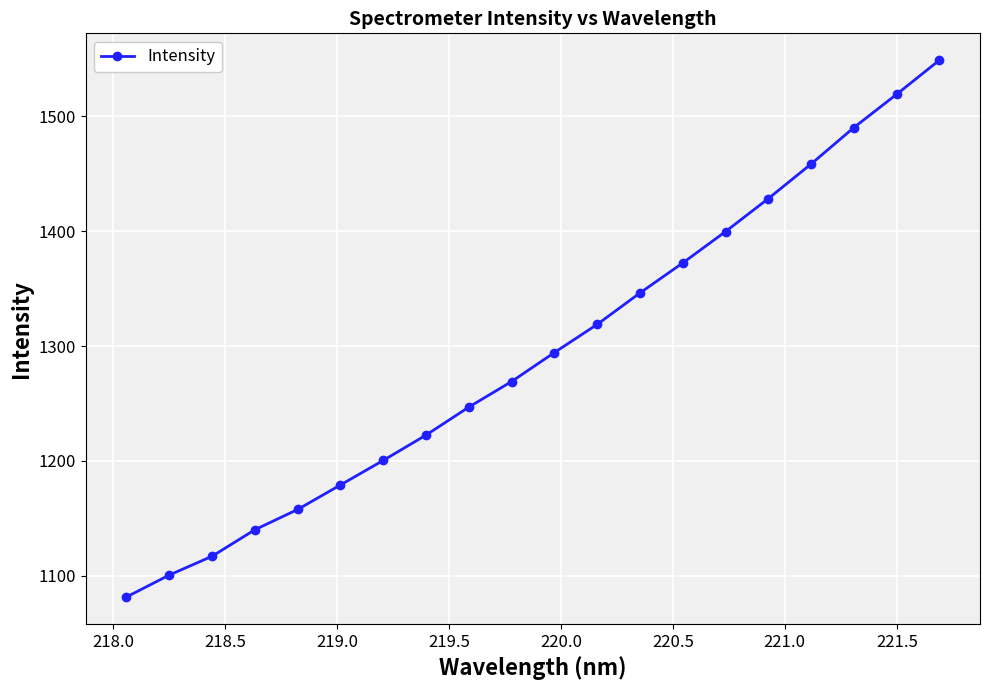

What is the sum of all values?

25893.2